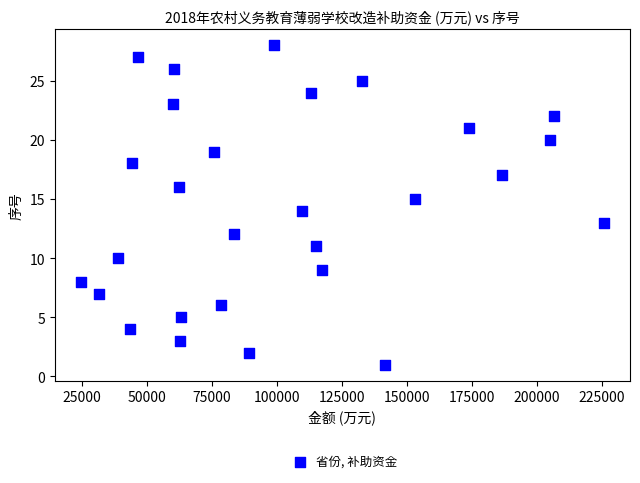

What is the range of X values (max minus min)?

200960